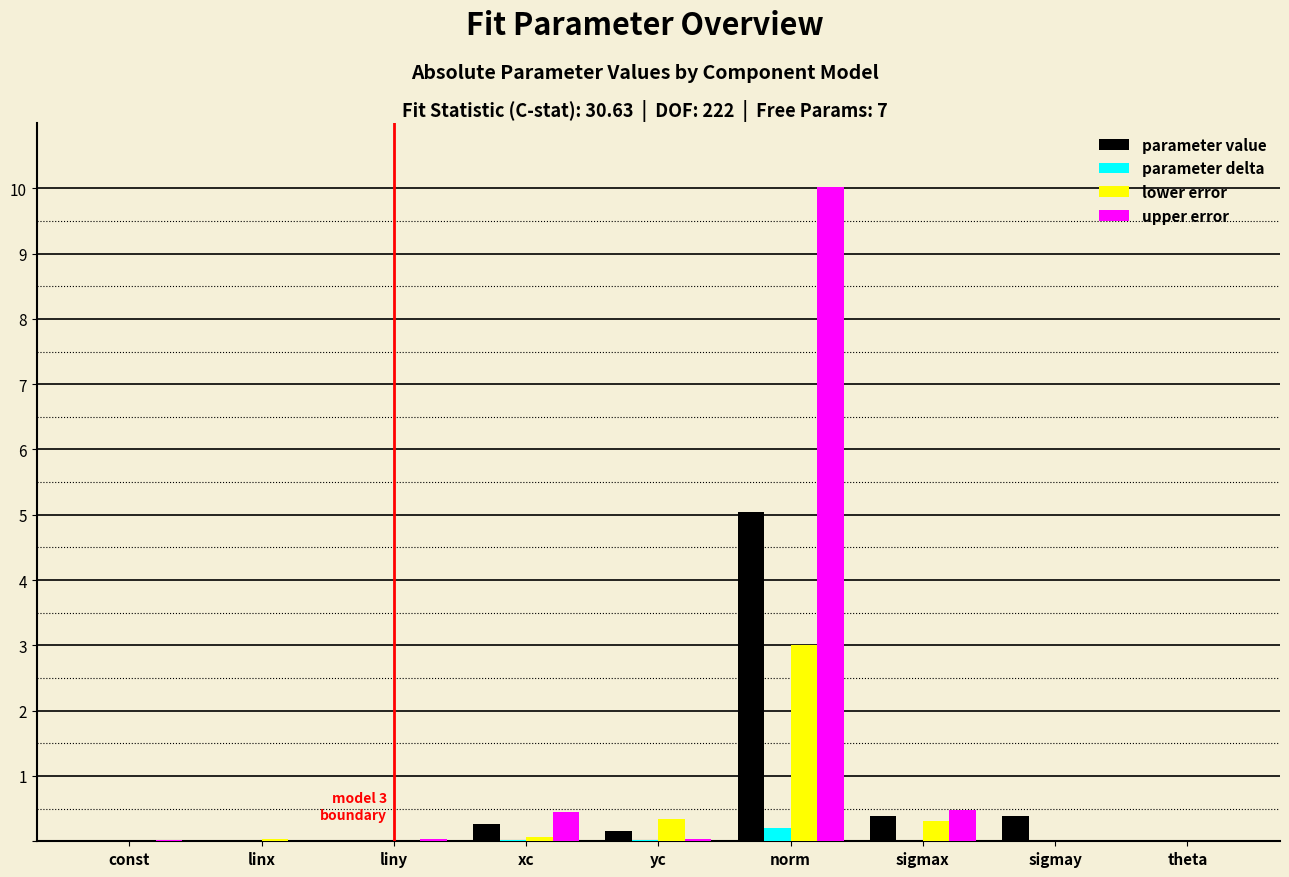

Is it true that upper error equals 0.4 at xc?

True